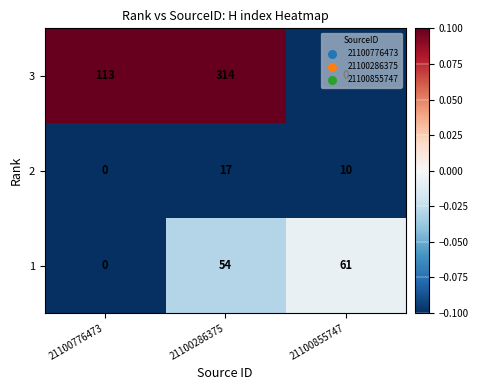

What is the maximum value shown in the chart?

314